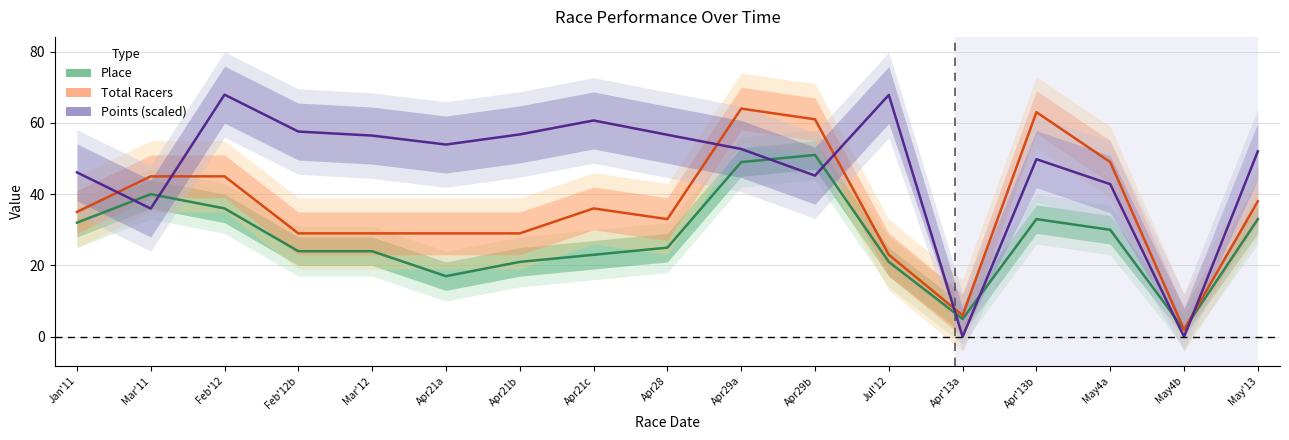

After their last crossing, which series has the higher values: Points (scaled) or Place?

Points (scaled)